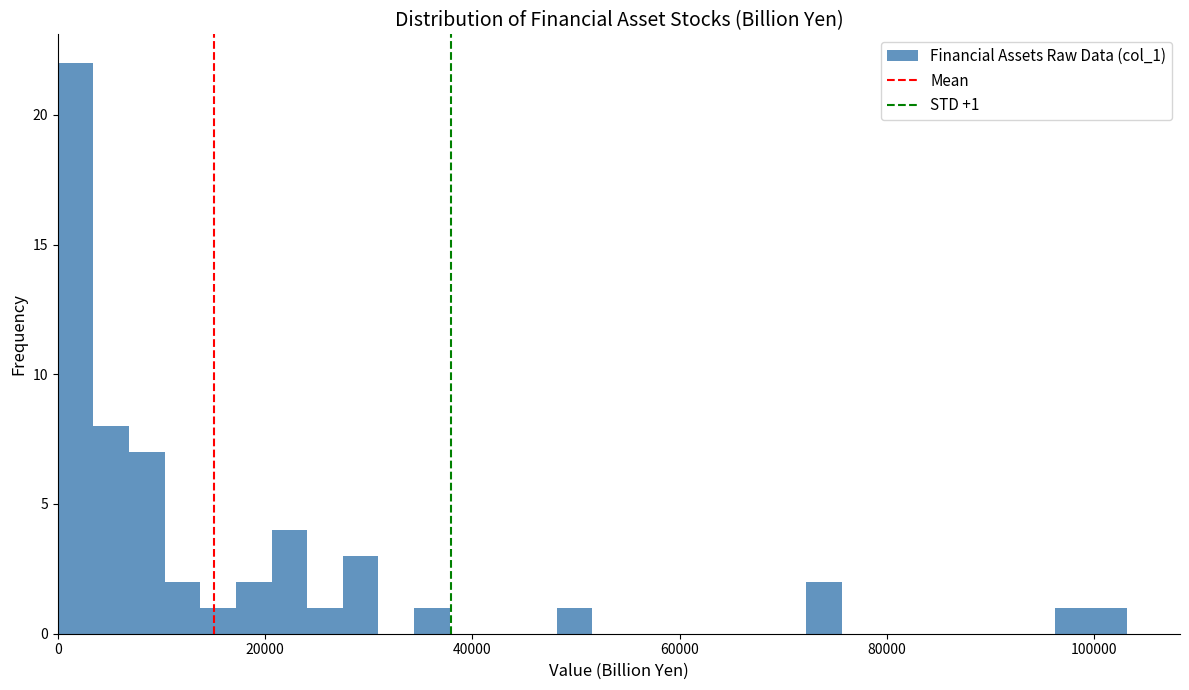

Around what value on the x-axis is the tallest bar? Give the approximate position of its centre, as read against the axis.

2000